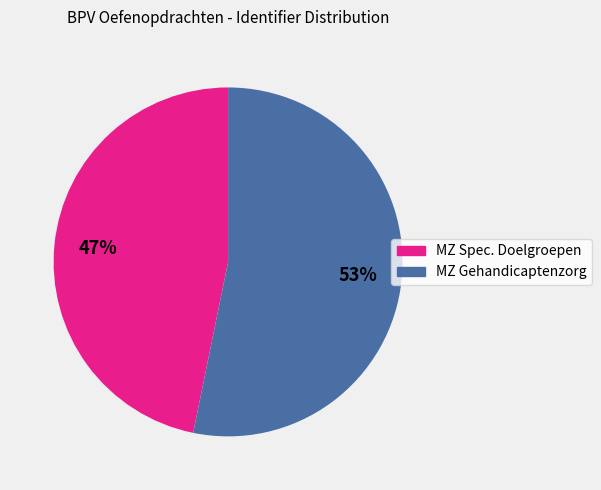

To the nearest percent, what is the average slice percentage?

50%